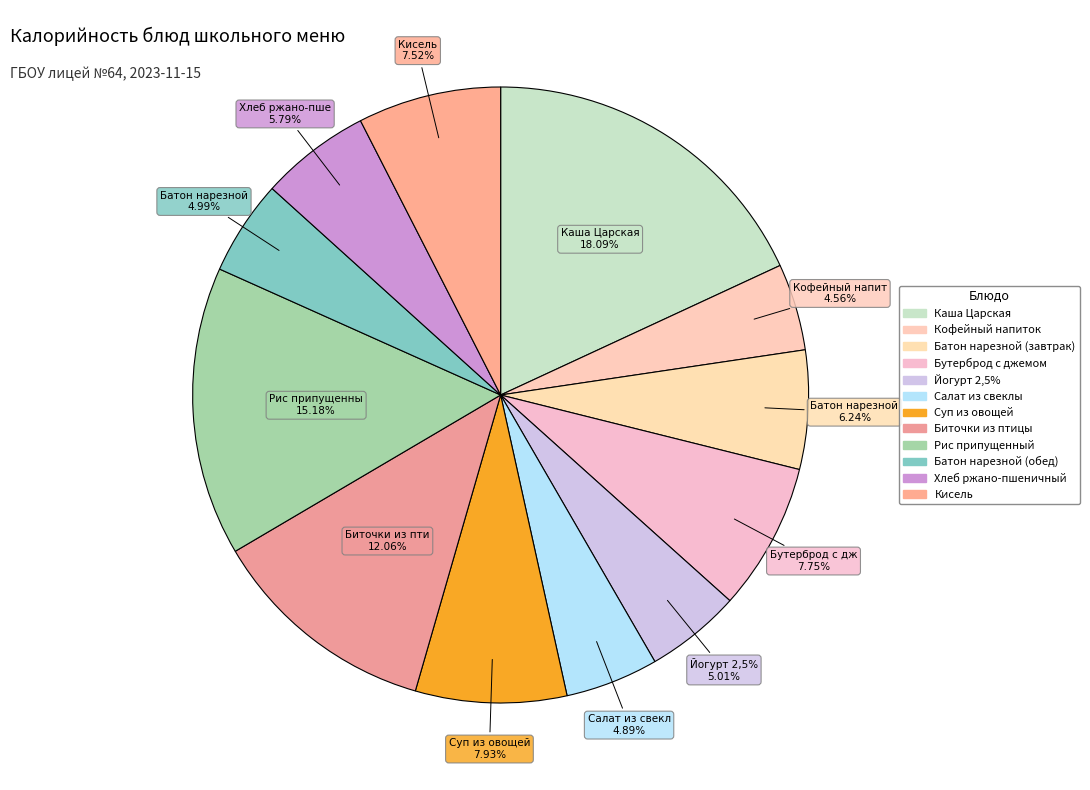

How many segments does this pie chart have?

12